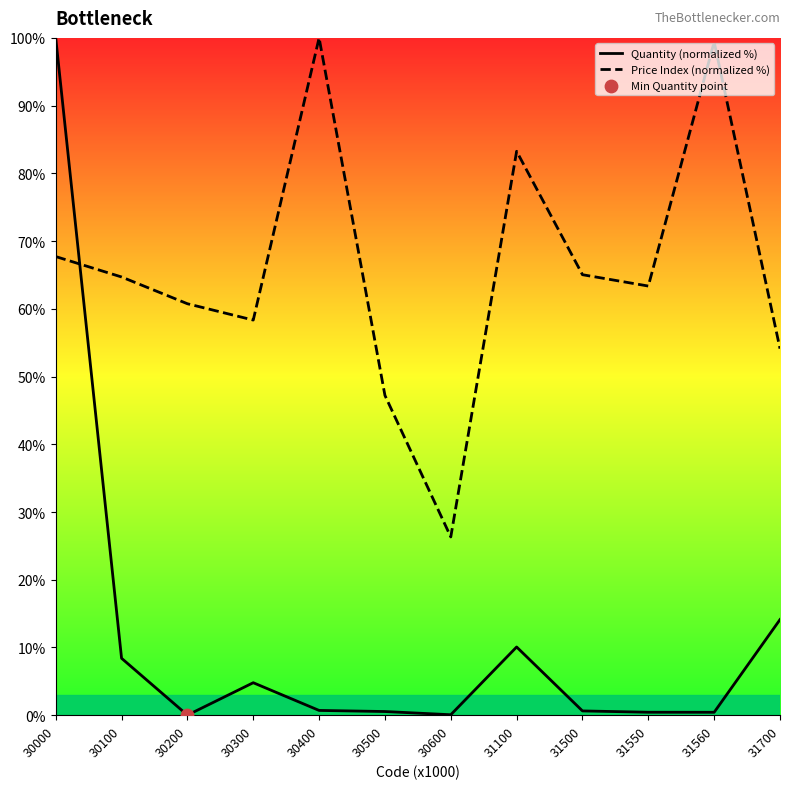

Which series changed the most between 30500 and 31560?

Price Index (normalized %)